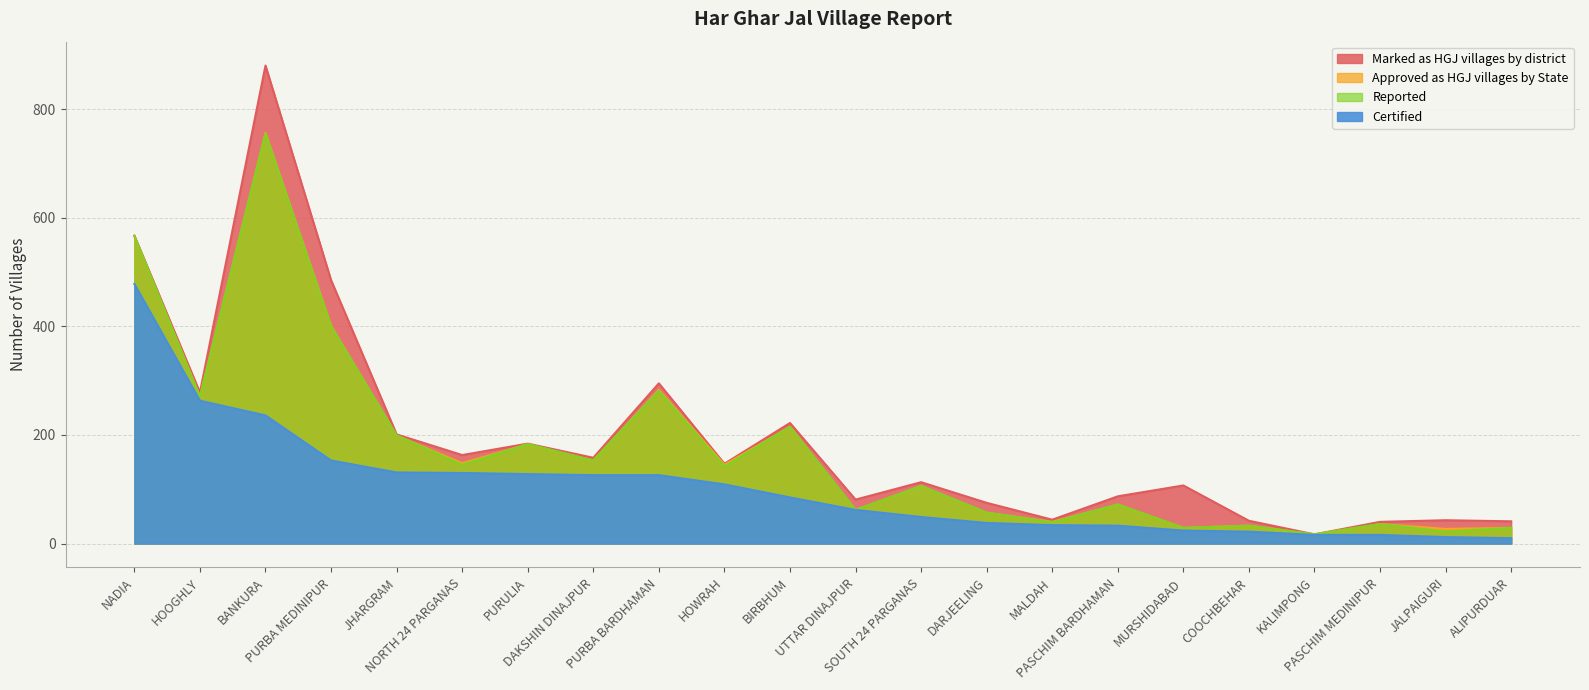

What is the label of the 2nd point from the left?

HOOGHLY